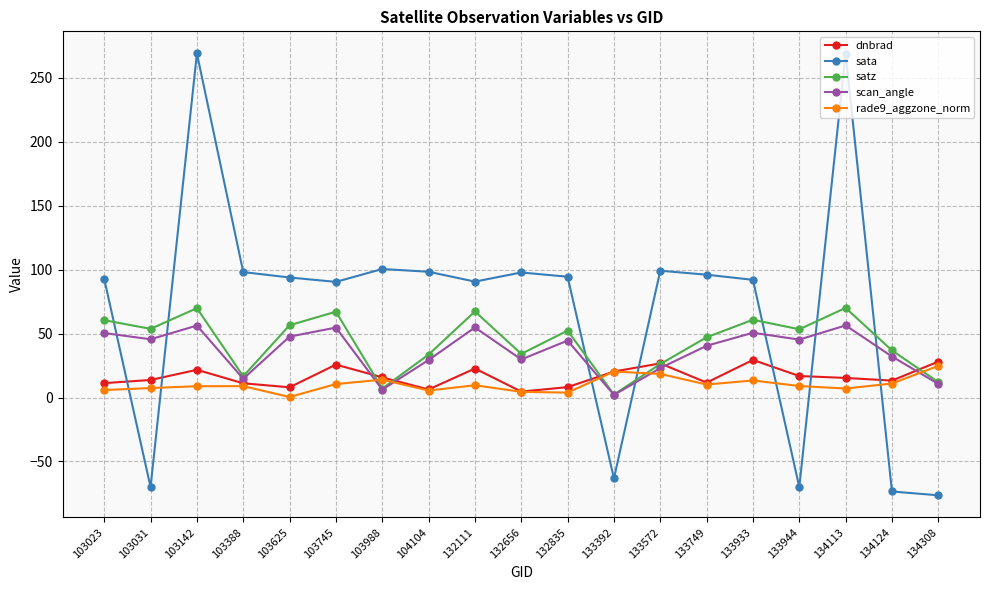

What is the value of the scan_angle point at the 14th from the left?

40.5